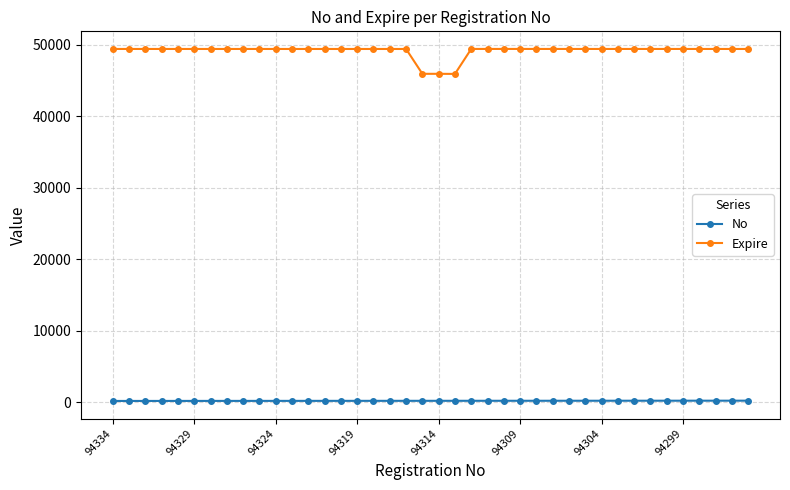

List the series in order of their peak value, highest first.

Expire, No